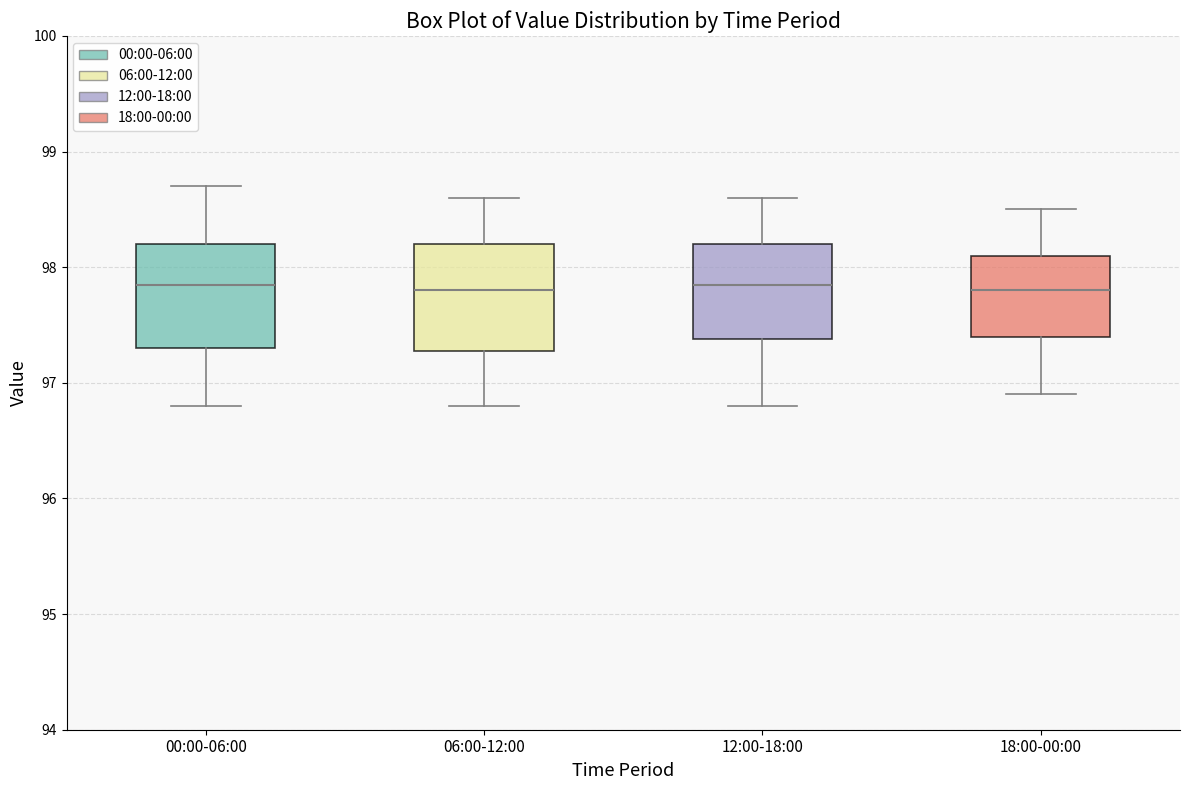

Reading left to right, transcribe this box plot: for each box, give where its median line is, the range the box spans, and where its two whiskers end, as read against the y-axis. The values are not printed on the chart, so give them approximately, as read against the axis.

00:00-06:00: median 97.9, box 97.3 to 98.2, whiskers 96.8 to 98.7
06:00-12:00: median 97.8, box 97.3 to 98.2, whiskers 96.8 to 98.6
12:00-18:00: median 97.9, box 97.4 to 98.2, whiskers 96.8 to 98.6
18:00-00:00: median 97.8, box 97.4 to 98.1, whiskers 96.9 to 98.5